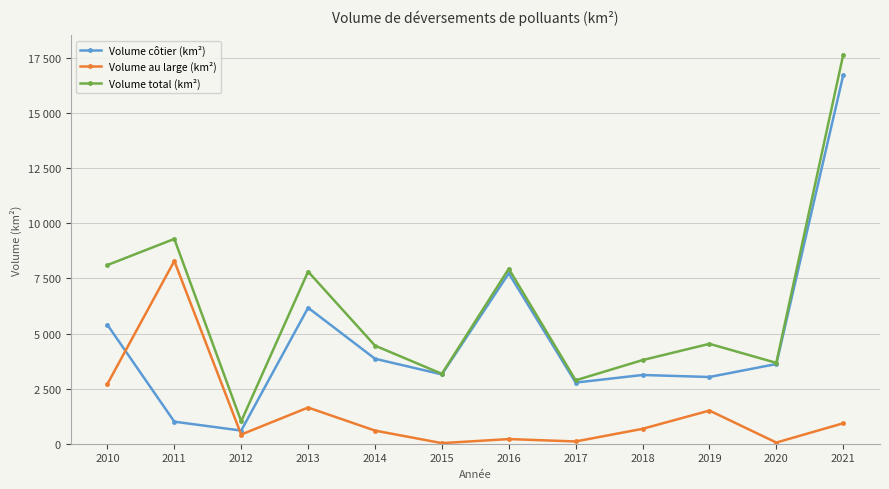

Which has a higher value, 2012 or 2020?

2020